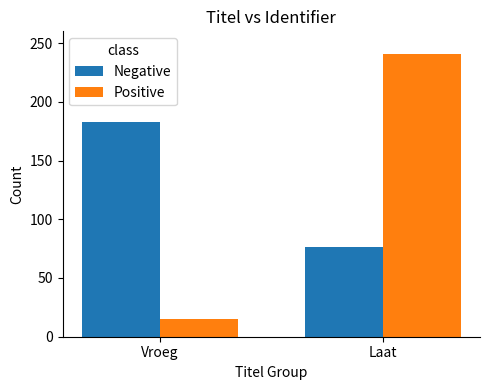

What position from the left is Vroeg?

1